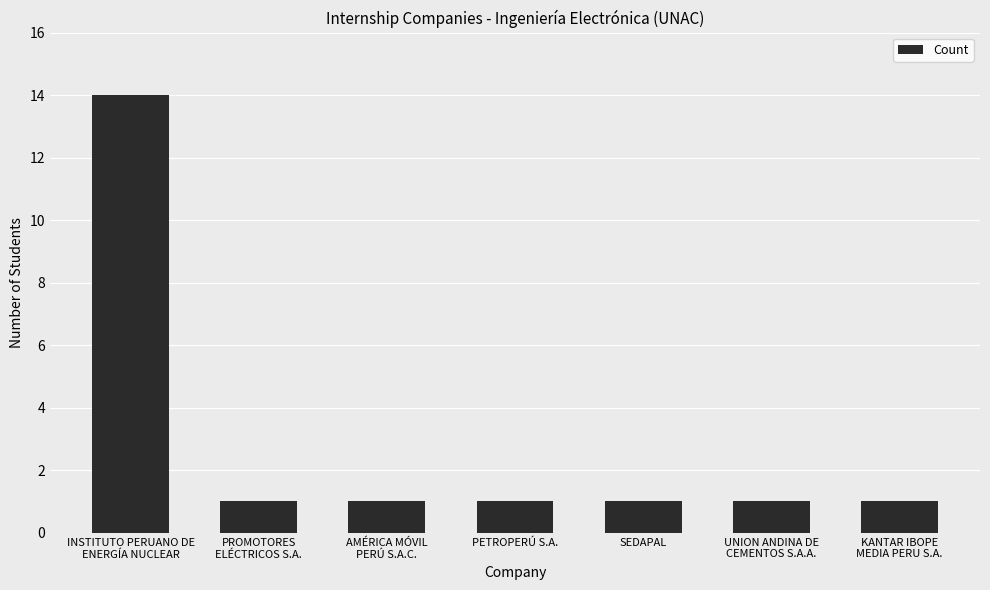

What is the label of the 4th bar from the left?

PETROPERÚ S.A.